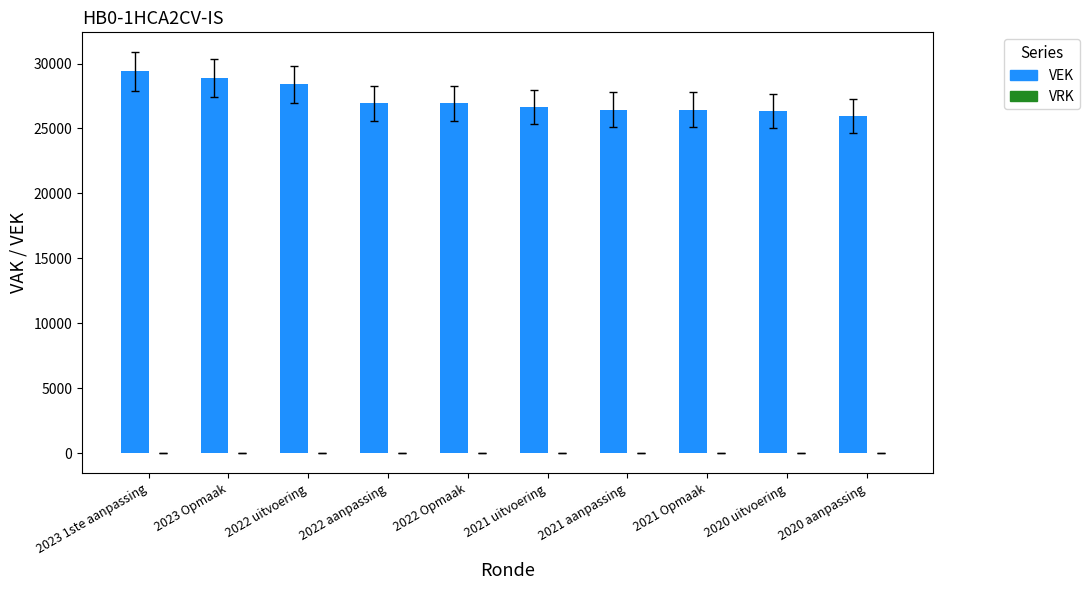

Which has a higher value, 2023 1ste aanpassing or 2022 Opmaak?

2023 1ste aanpassing